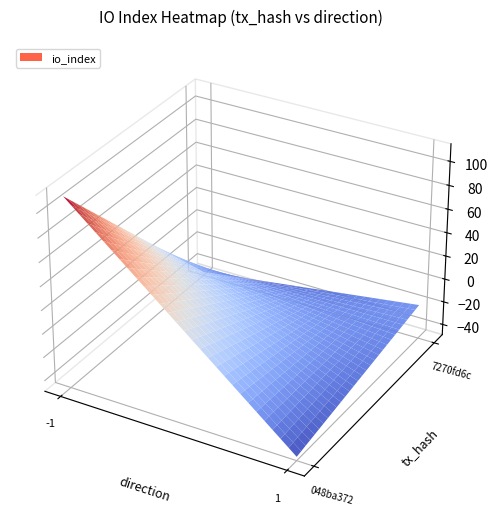

At how many categories does at least one series exceed 8?

1